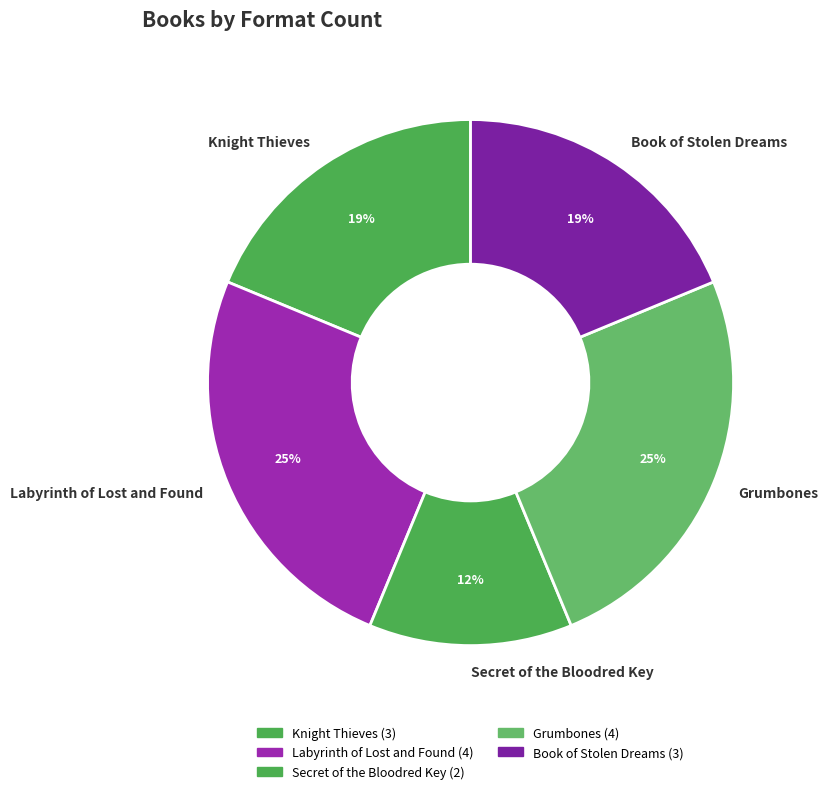

How many slices are in this pie chart?

5